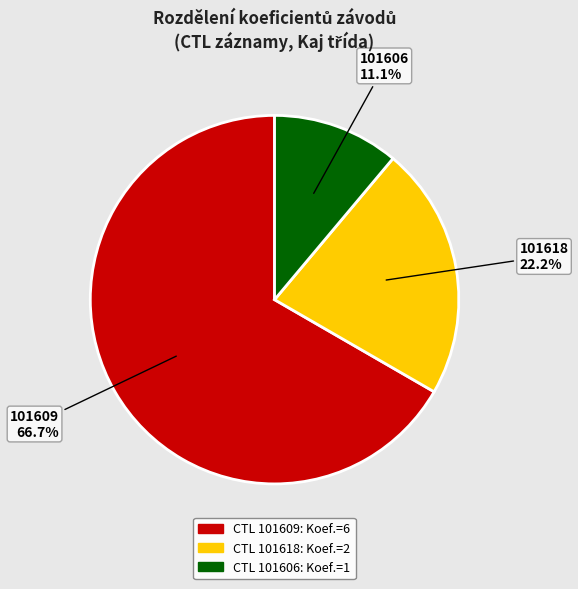

Does any single category account for the majority?

Yes